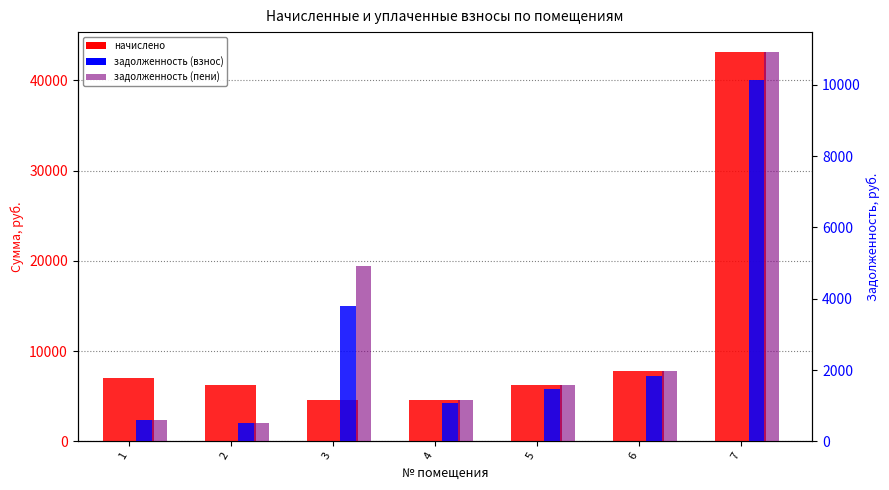

Count the number of data series in this chart.

3